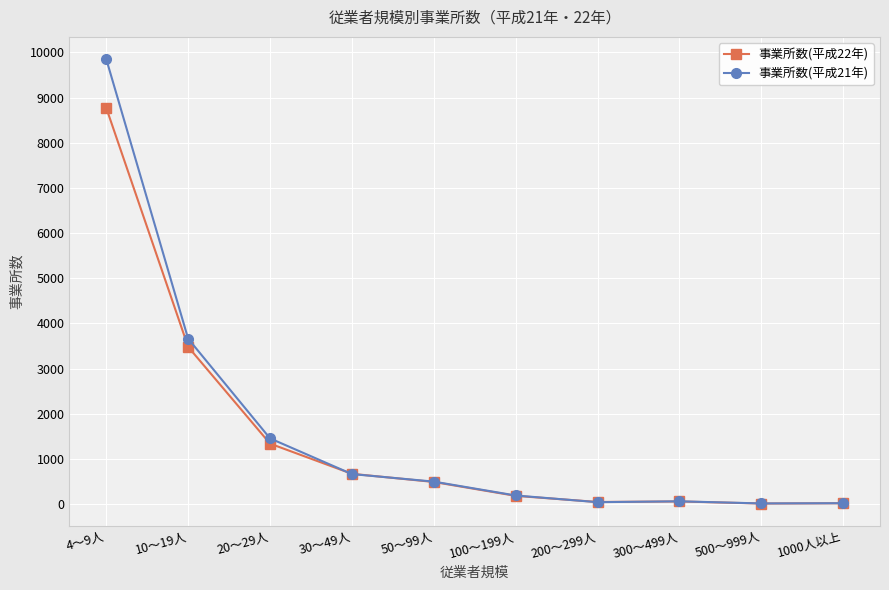

How many data points does each series have?

10